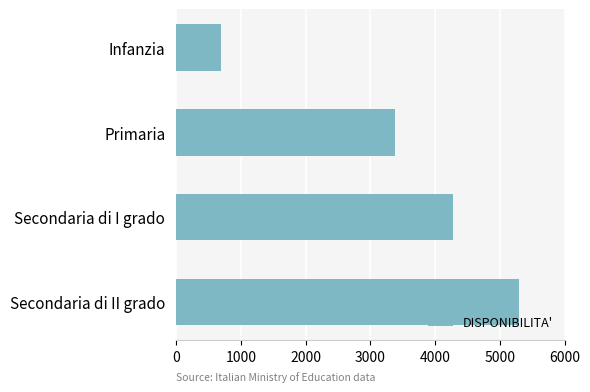

Reading top to bottom, transcribe all the data shown in this chart.

Infanzia=695	Primaria=3376	Secondaria di I grado=4278	Secondaria di II grado=5289